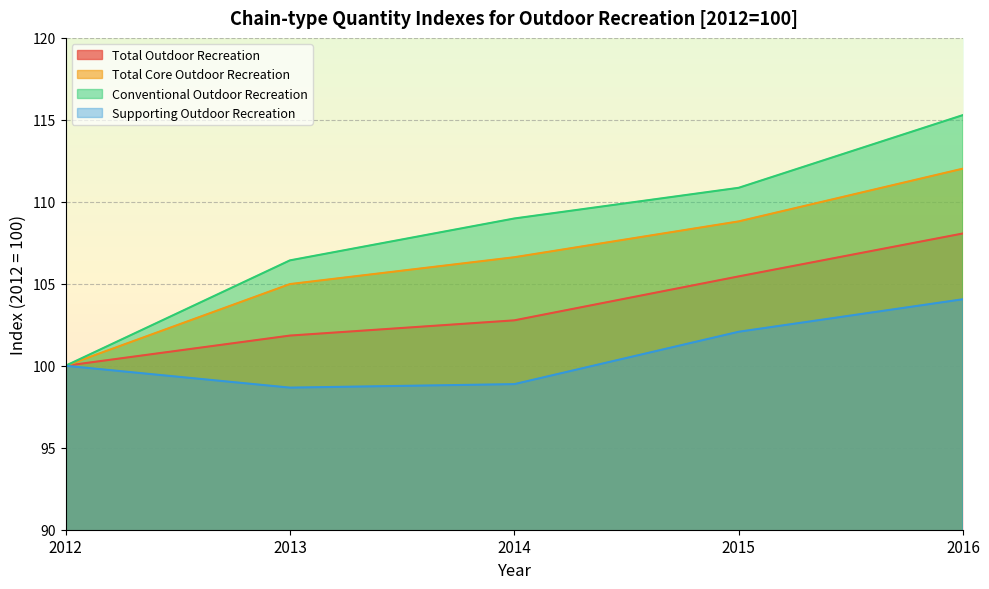

True or false: Supporting Outdoor Recreation and Conventional Outdoor Recreation intersect in this chart.

False